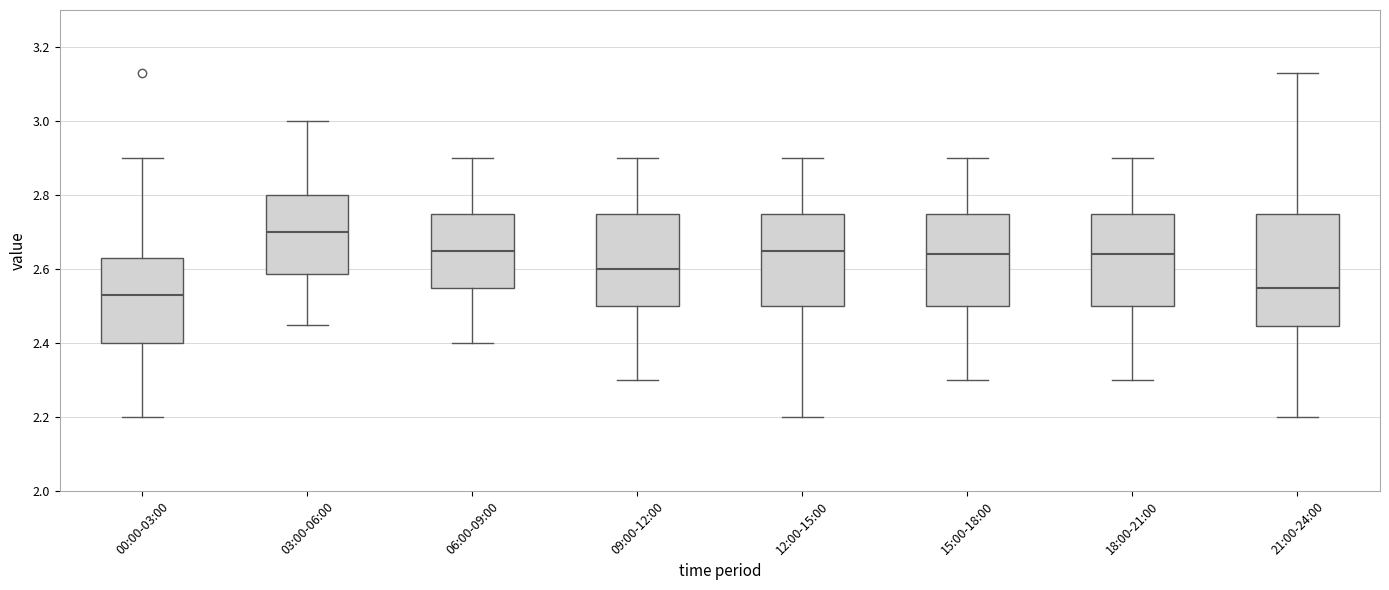

Reading left to right, read every box against the y-axis: the position of its median line, the range the box covers, and the ends of its whiskers. The values are not printed on the chart, so give them approximately, as read against the axis.

00:00-03:00: median 2.54, box 2.40 to 2.64, whiskers 2.20 to 2.90
03:00-06:00: median 2.70, box 2.58 to 2.80, whiskers 2.46 to 3.00
06:00-09:00: median 2.66, box 2.56 to 2.76, whiskers 2.40 to 2.90
09:00-12:00: median 2.60, box 2.50 to 2.76, whiskers 2.30 to 2.90
12:00-15:00: median 2.66, box 2.50 to 2.76, whiskers 2.20 to 2.90
15:00-18:00: median 2.64, box 2.50 to 2.76, whiskers 2.30 to 2.90
18:00-21:00: median 2.64, box 2.50 to 2.76, whiskers 2.30 to 2.90
21:00-24:00: median 2.56, box 2.44 to 2.76, whiskers 2.20 to 3.14